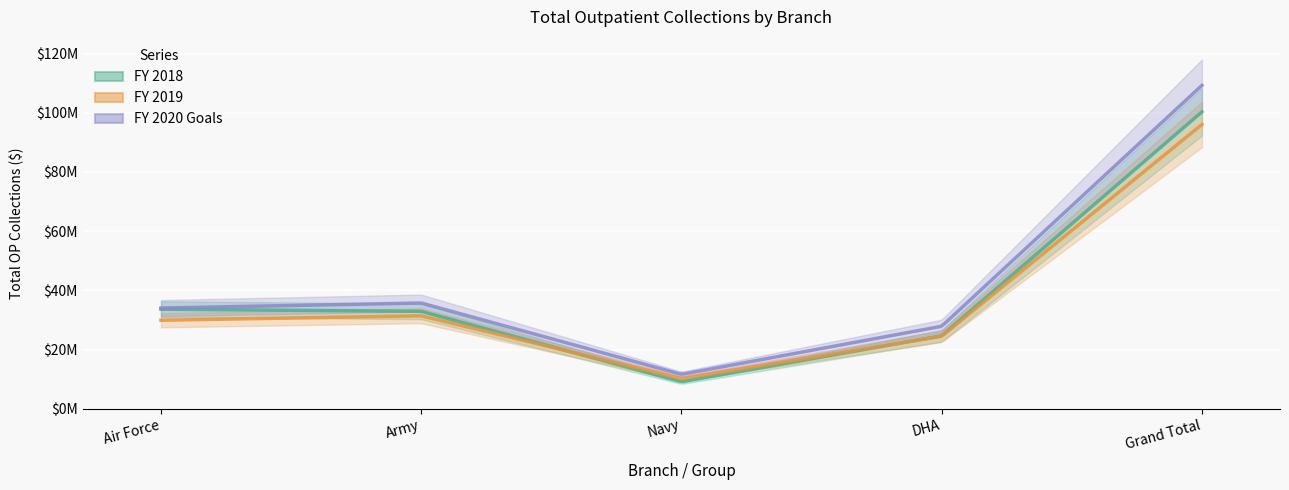

What is the sum of all FY 2018 values?

200612321.0